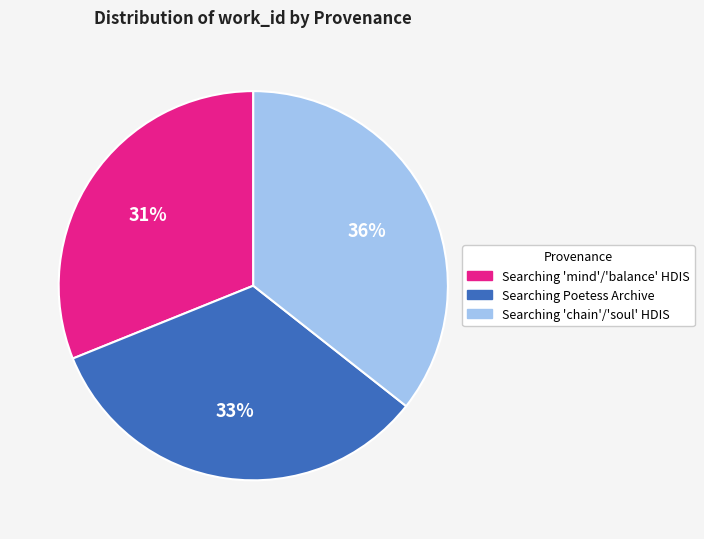

Approximately how many times larger is the value at Searching Poetess Archive compared to Searching 'chain'/'soul' HDIS?

0.9